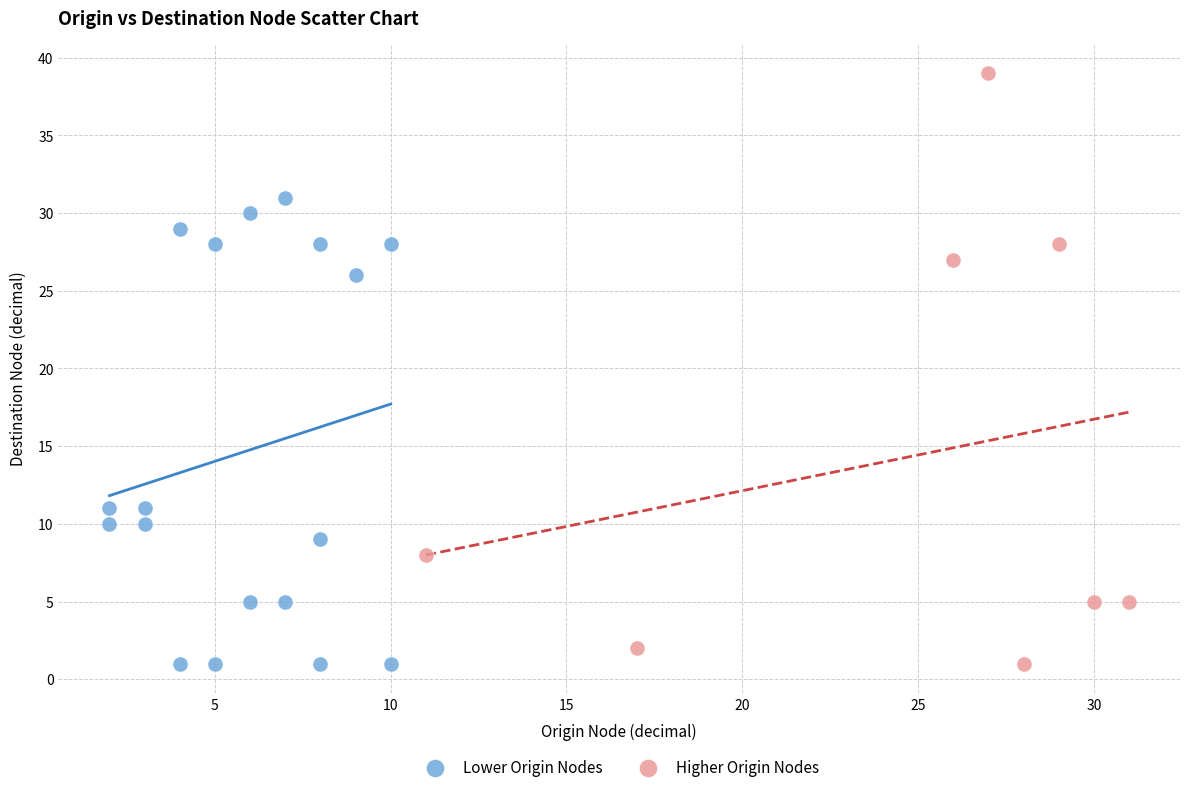

What are all the series names shown in the legend?

Lower Origin Nodes, Higher Origin Nodes